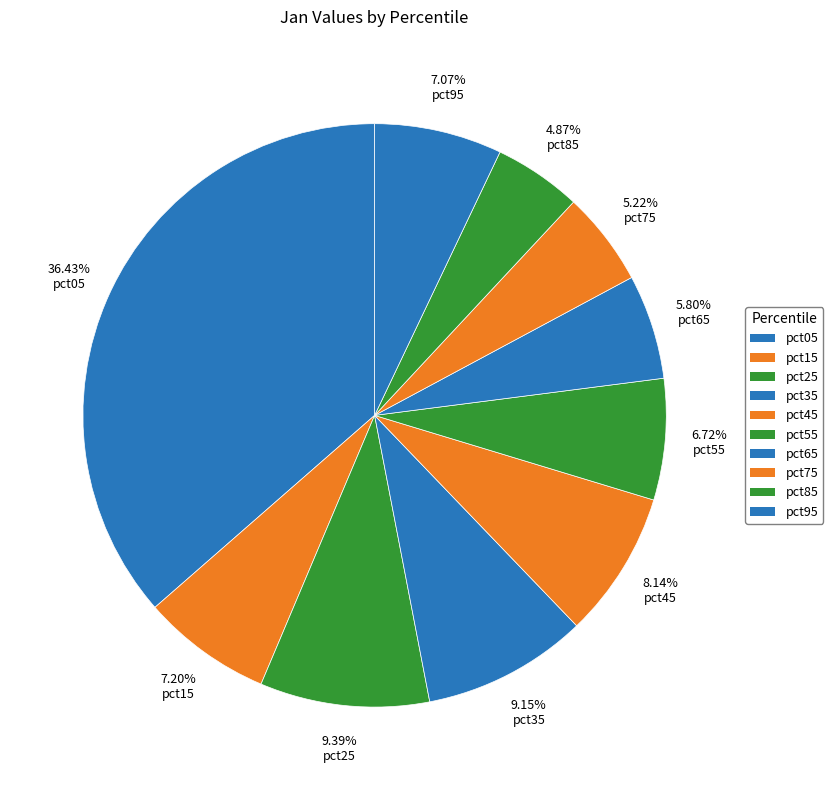

To the nearest percent, what percentage of the pie is pct65?

6%